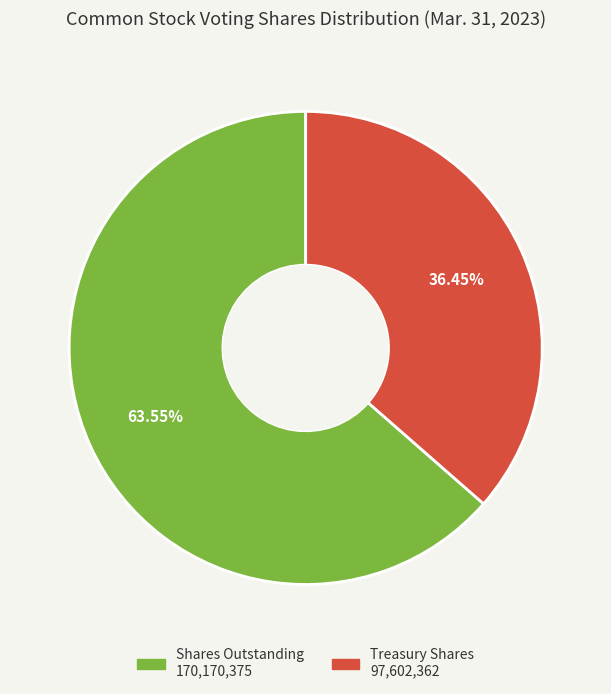

Is there a majority slice in this chart?

Yes